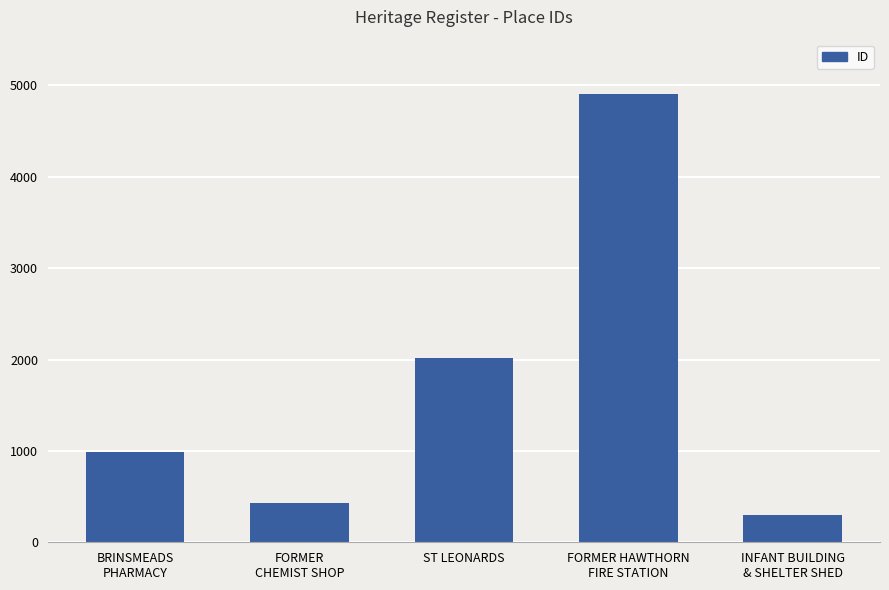

The chart shows a value of 4906 at FORMER HAWTHORN
FIRE STATION. True or false?

True